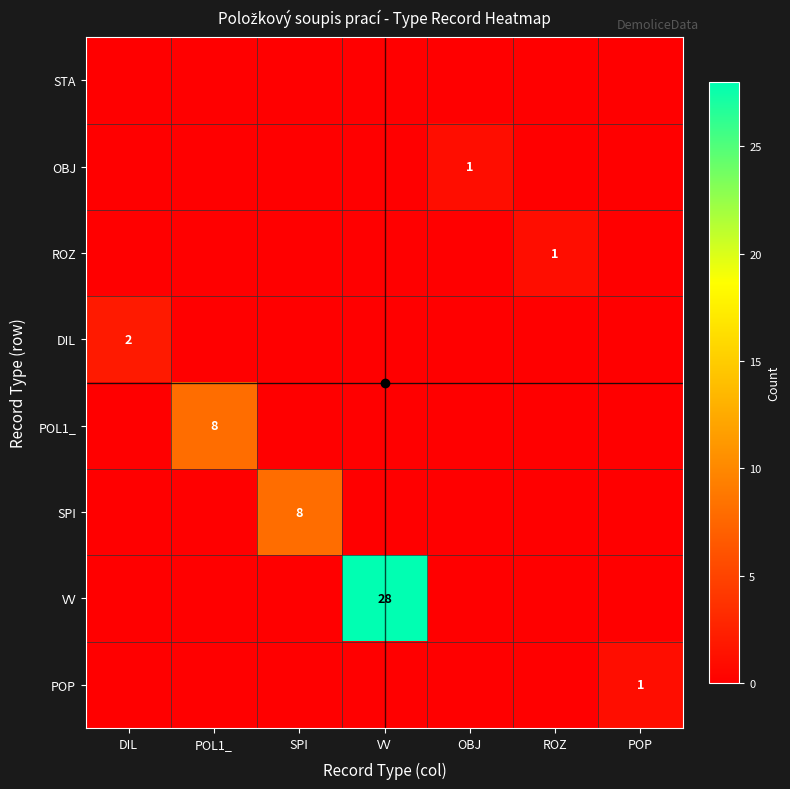

What is the difference between the highest and lowest values at POP?

1